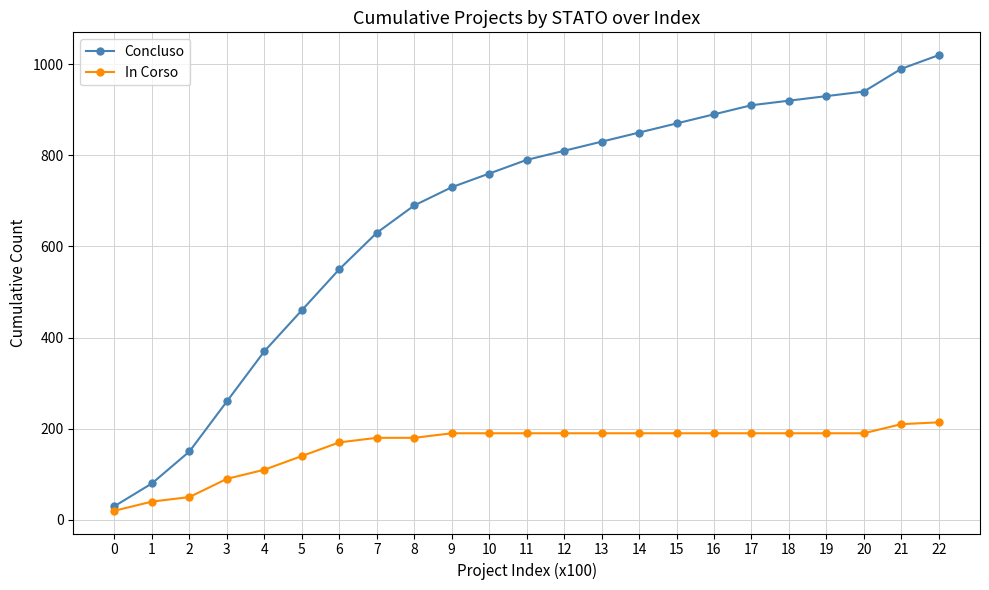

What is the difference between the Concluso values at 19 and 3?

670